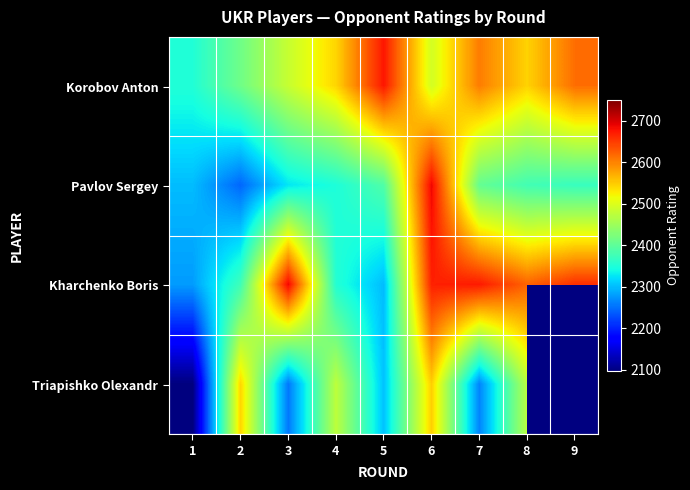

Which series has the widest spread of values?

Triapishko Olexandr